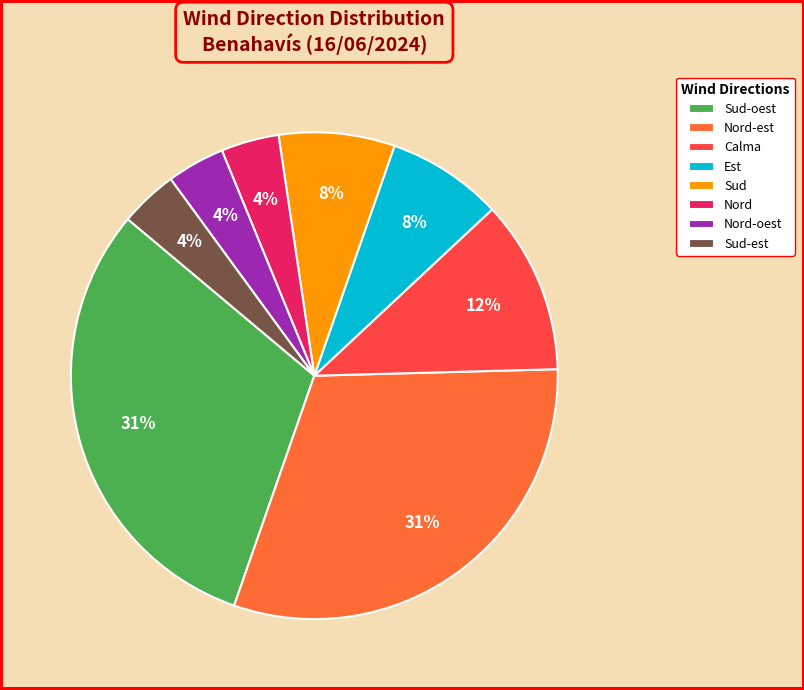

To the nearest percent, what portion does Est represent?

8%